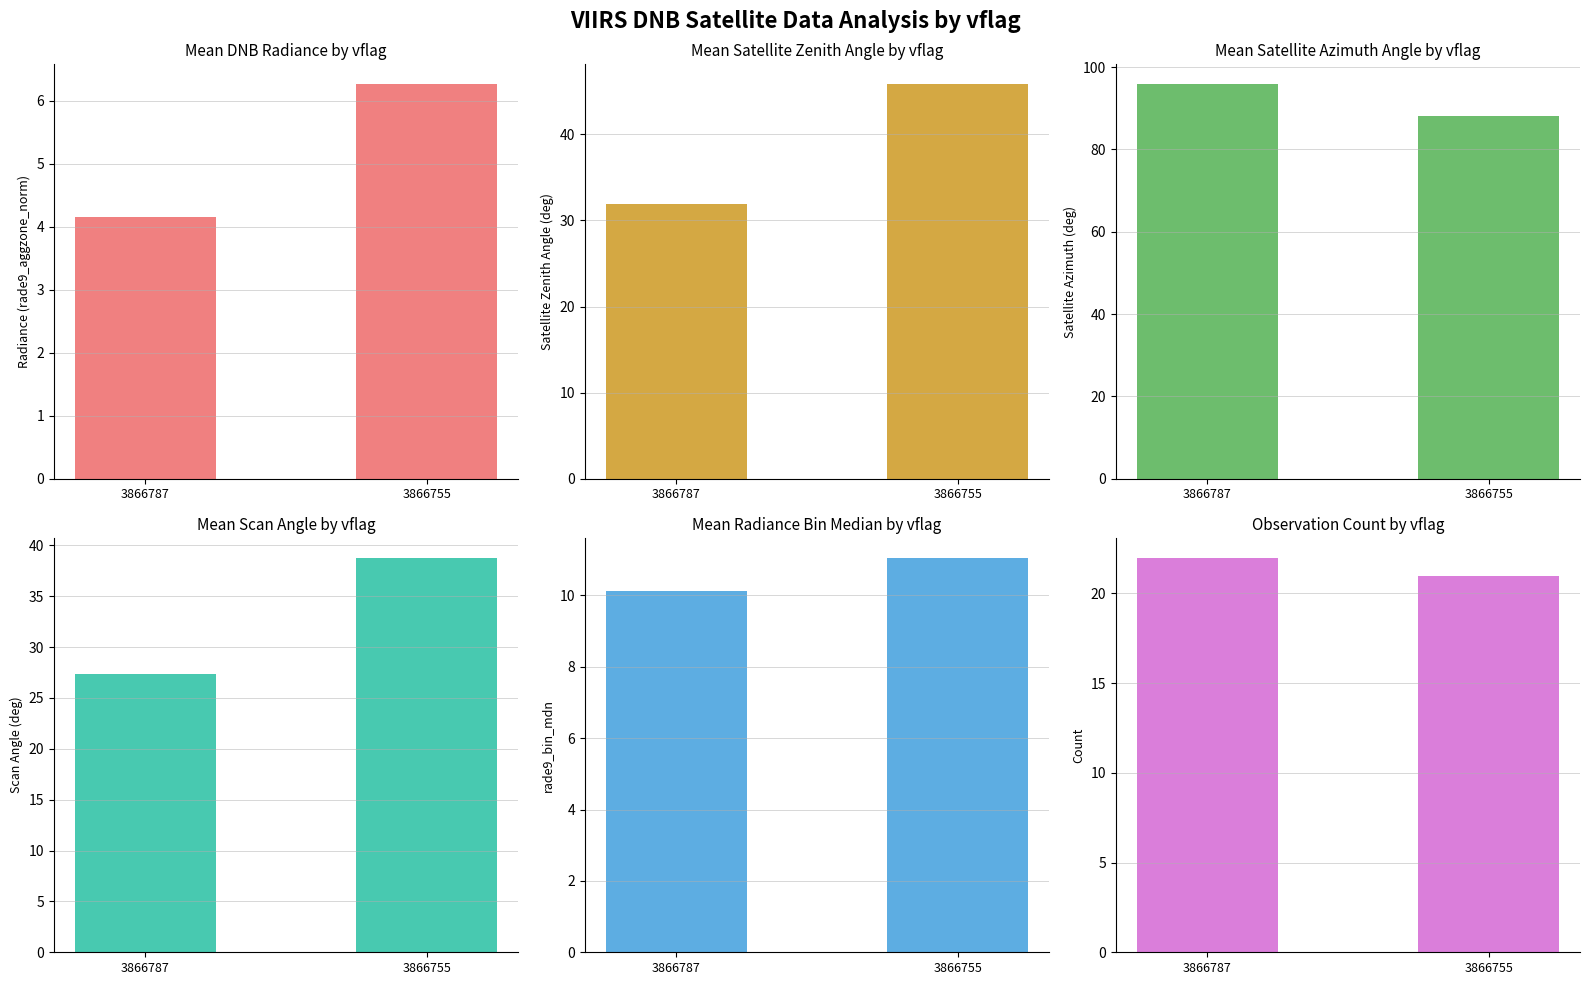

What is the lowest value of the mean_satz series?

31.9